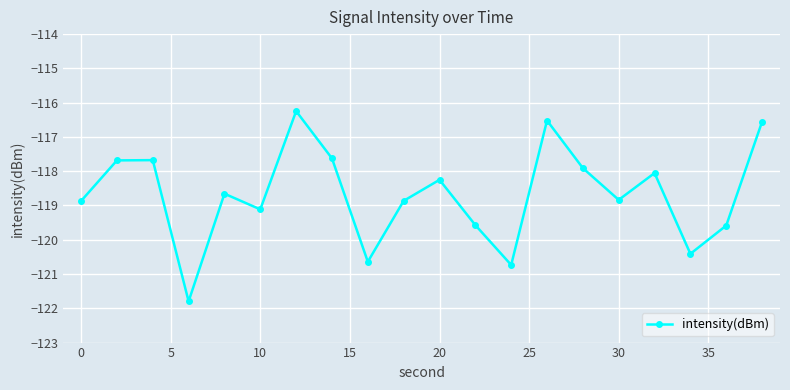

What is the greatest value displayed?

-116.2